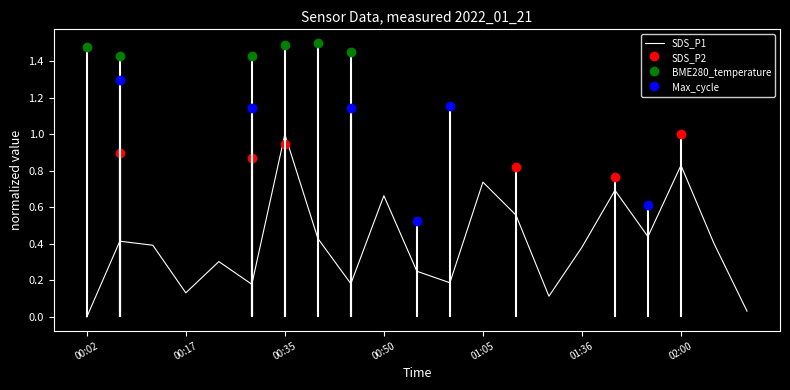

Is this an area chart (filled region under the line)?

No